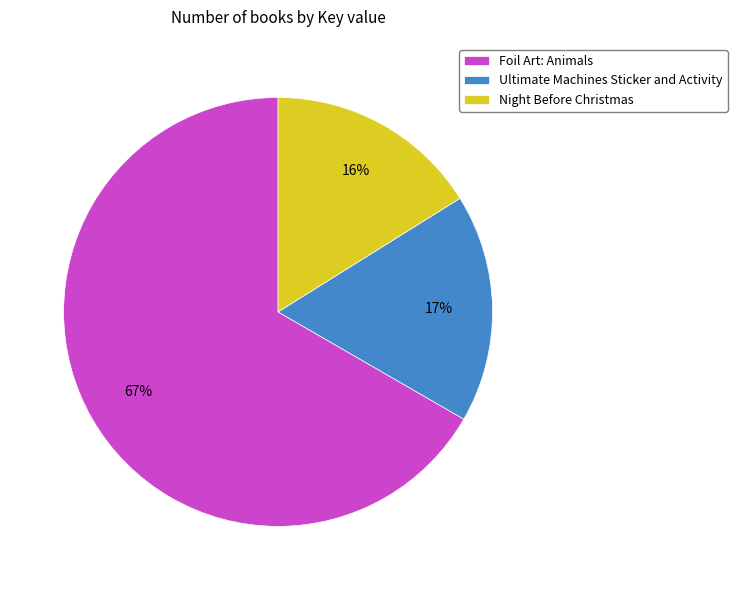

How many slices are in this pie chart?

3